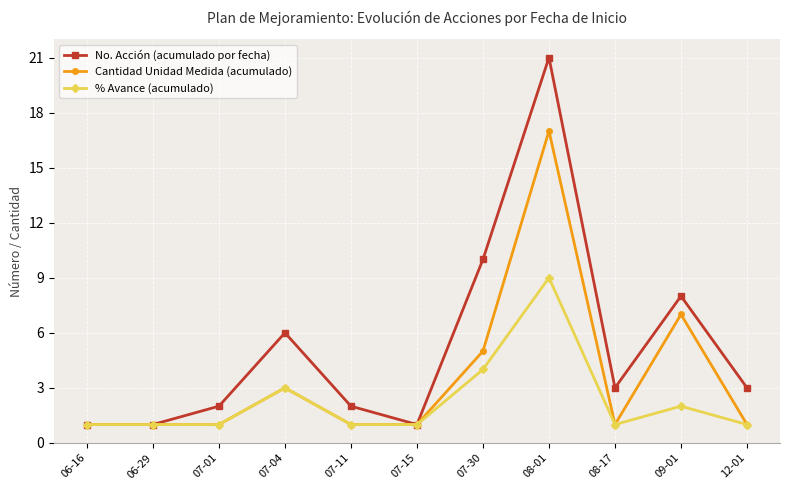

Is the value of % Avance (acumulado) at 07-04 greater than the value of Cantidad Unidad Medida (acumulado) at 06-16?

Yes